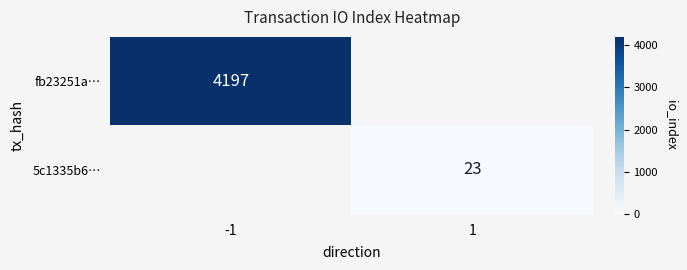

Is it true that 5c1335b6… equals 12 at 1?

False